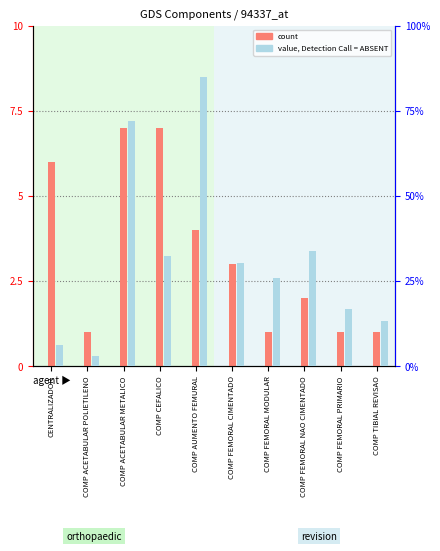

Which category has the lowest value across all series?

COMP ACETABULAR POLIETILENO